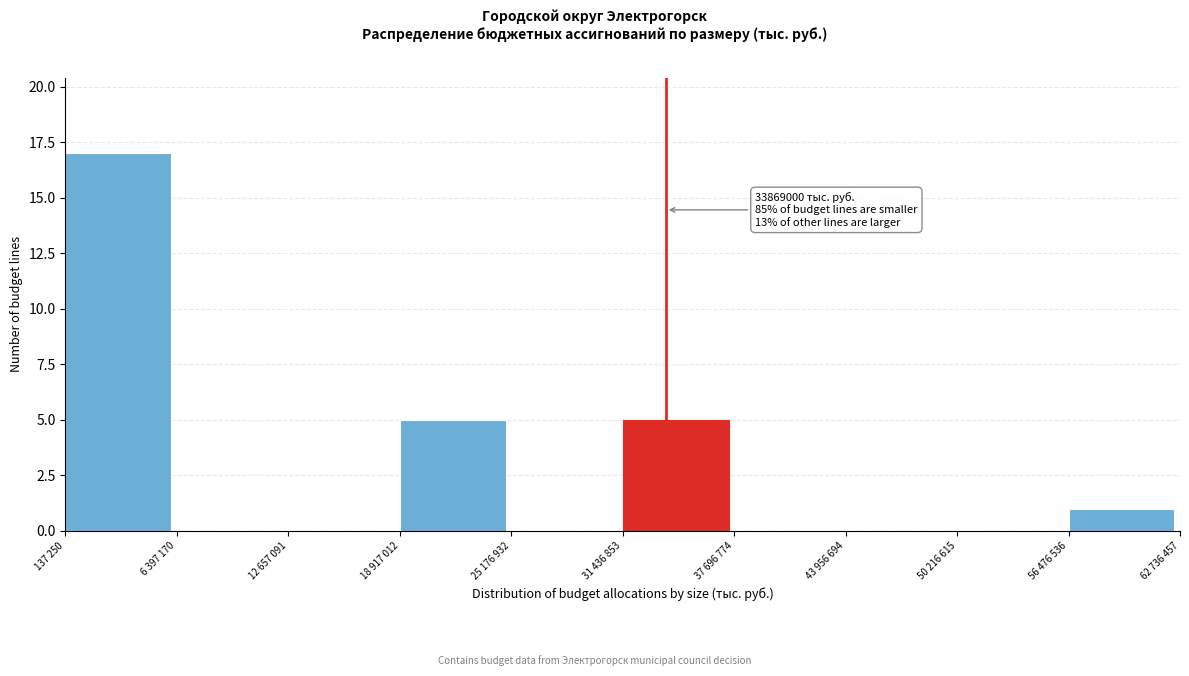

Reading left to right, extract all data points from this chart.

137 250=17	6 397 170=0	12 657 091=0	18 917 012=5	25 176 932=0	31 436 853=5	37 696 774=0	43 956 694=0	50 216 615=0	56 476 536=1